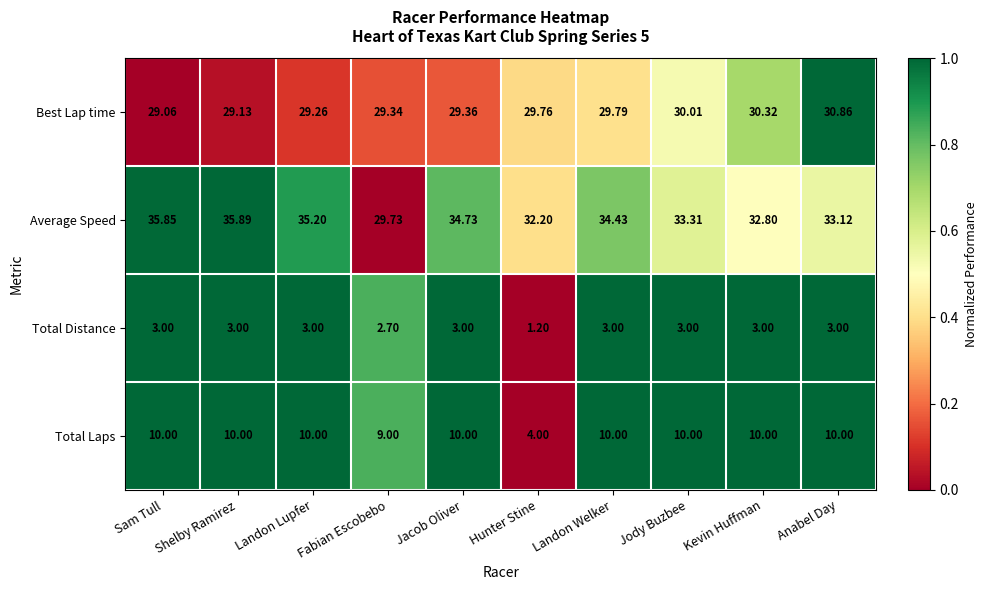

Which label corresponds to the largest value in the chart?

Shelby Ramirez